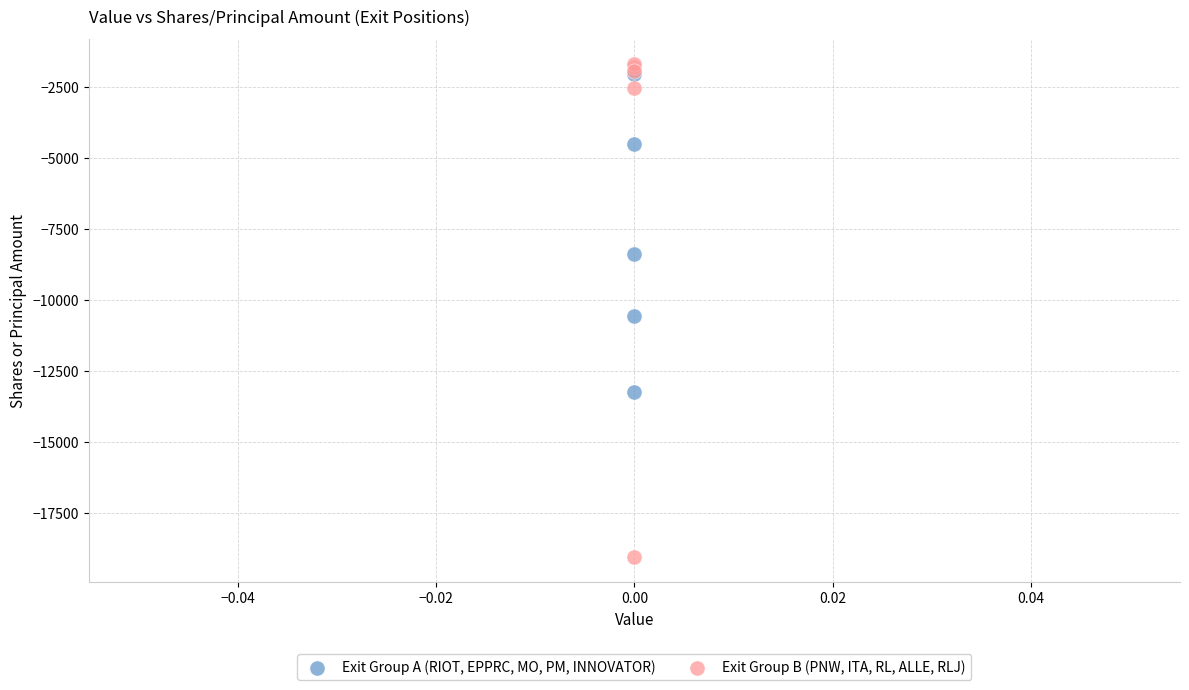

Which series reaches the minimum Y coordinate?

Exit Group B (PNW, ITA, RL, ALLE, RLJ)